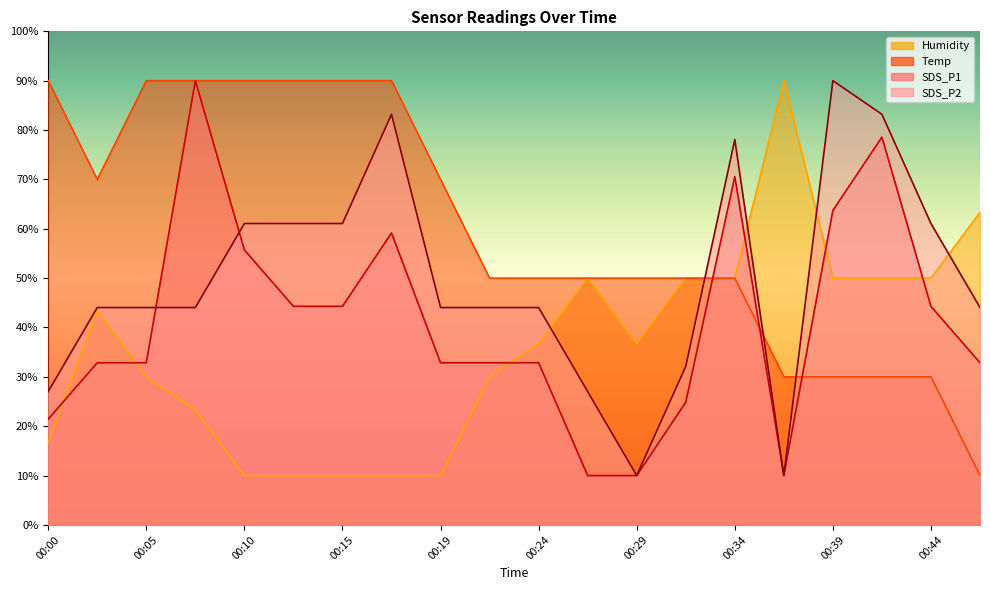

How many intersections are there between SDS_P2 and Temp?

3